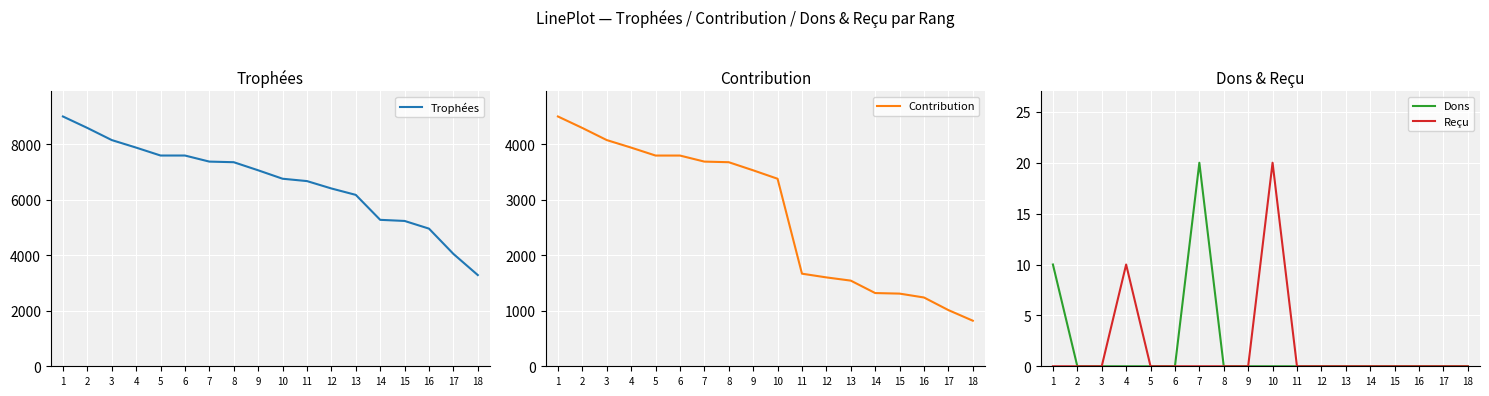

At which label is Reçu closest to 10?

4